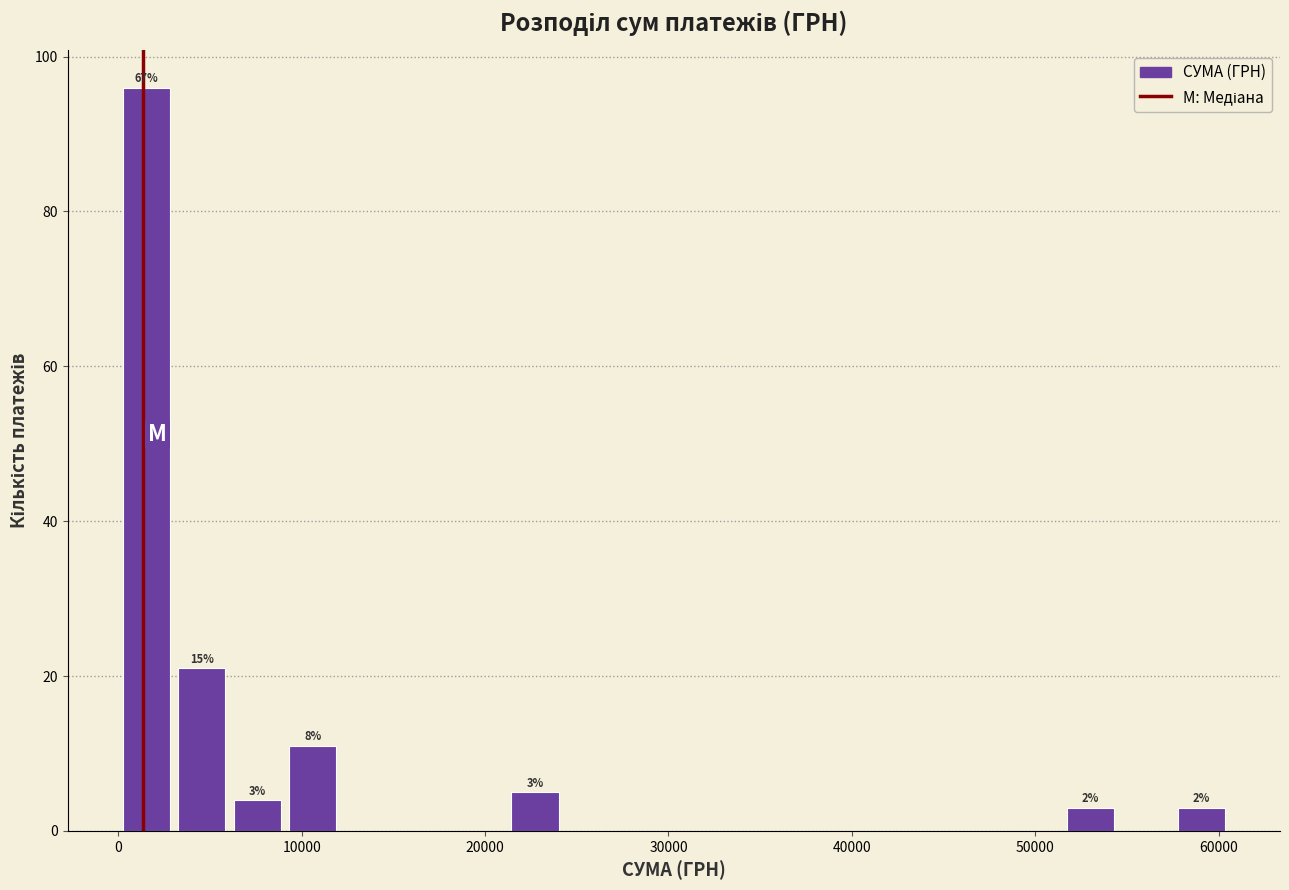

Around what value on the x-axis is the tallest bar? Give the approximate position of its centre, as read against the axis.

2000